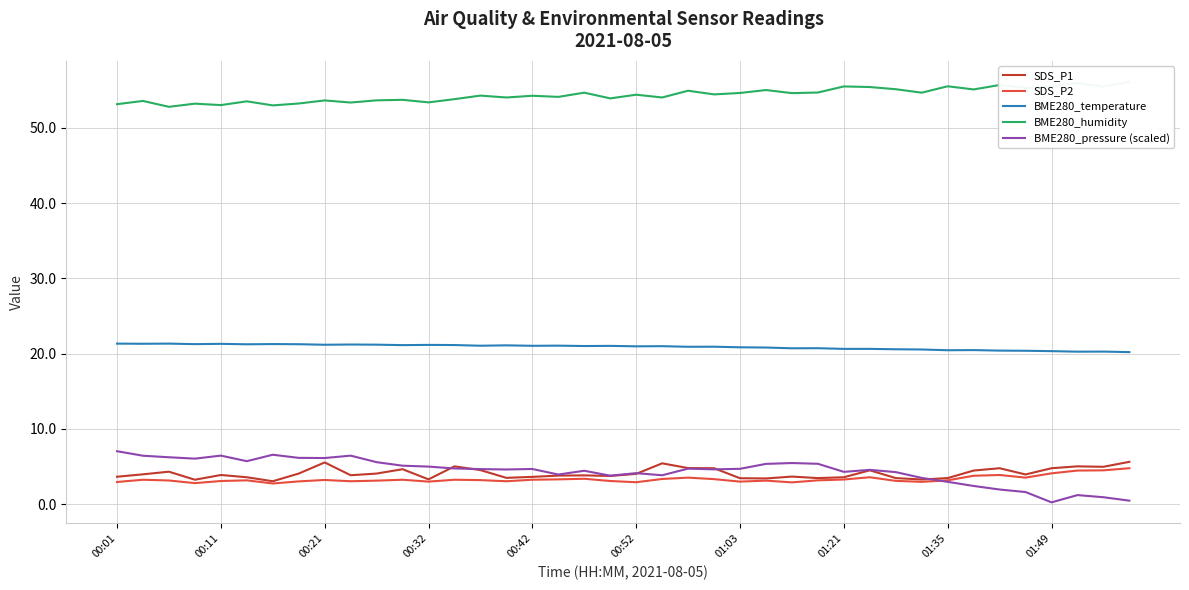

True or false: BME280_pressure (scaled) and BME280_temperature cross at least once.

False